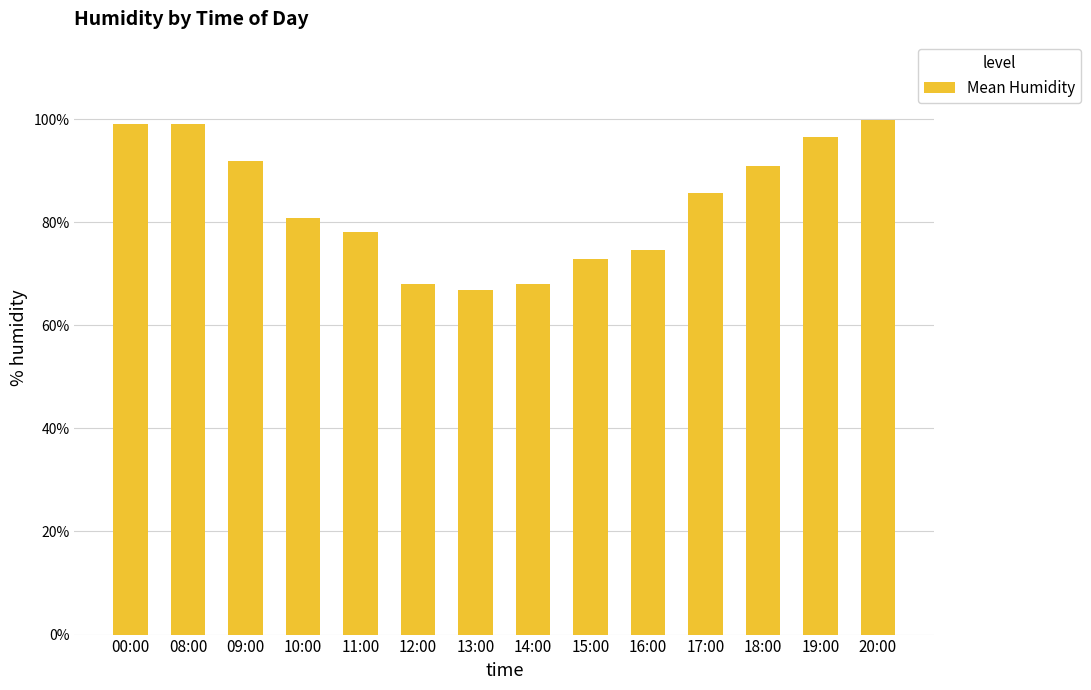

What is the average value?

83.7